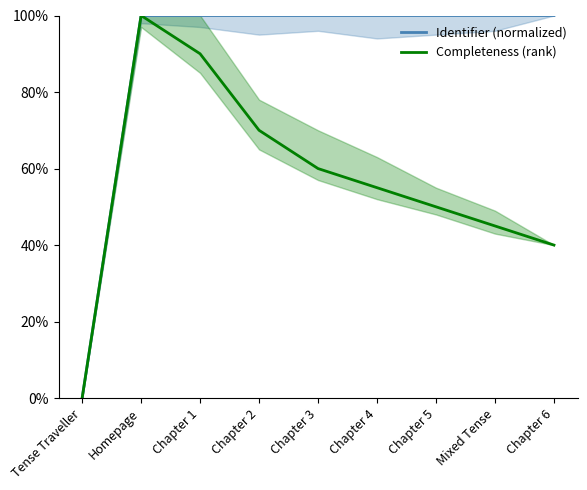

Read the Completeness (rank) value at Chapter 4.

55.0